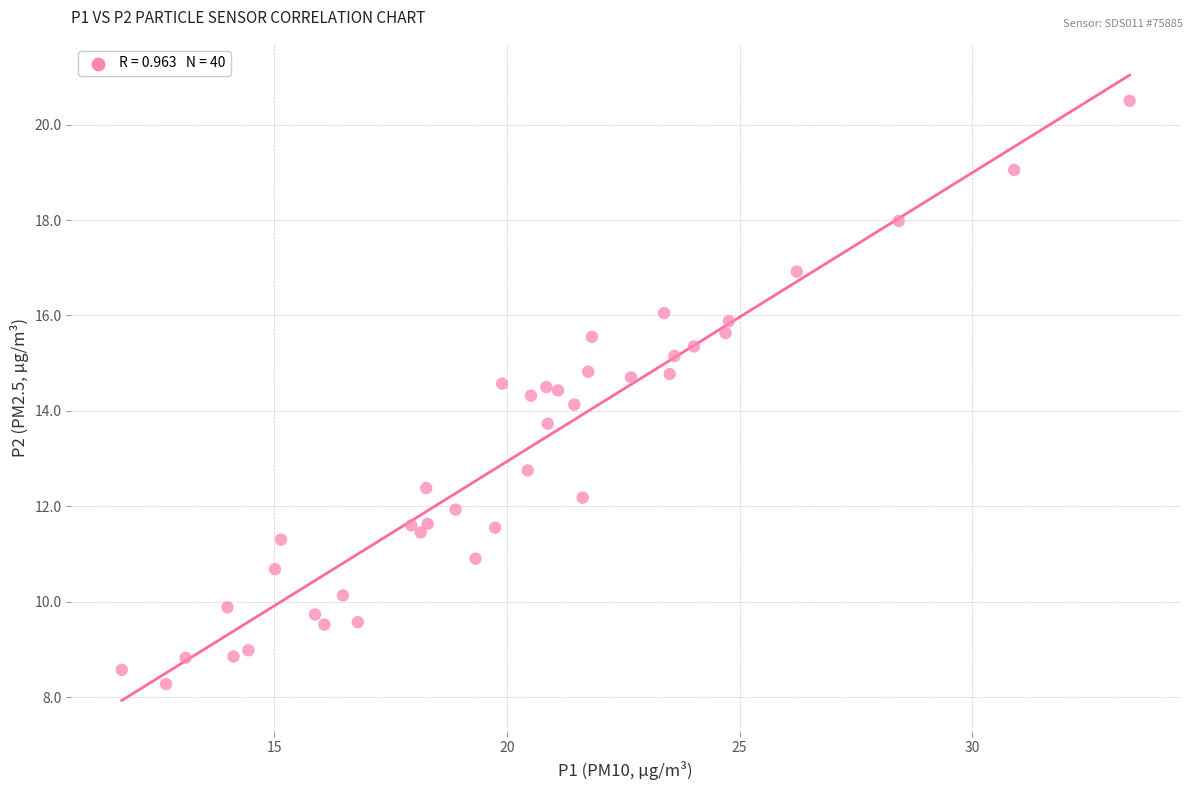

What is the range of Y values (max minus min)?

12.2